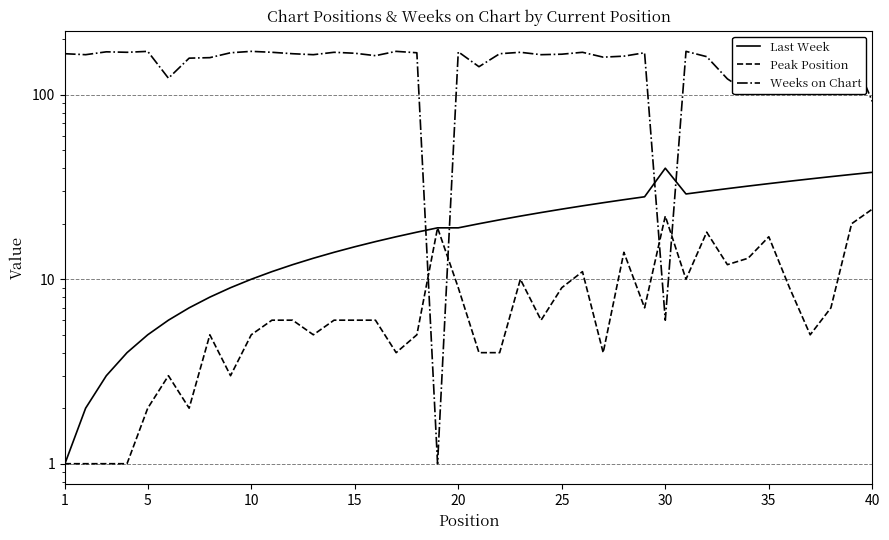

Which series has the largest total across all categories?

Weeks on Chart